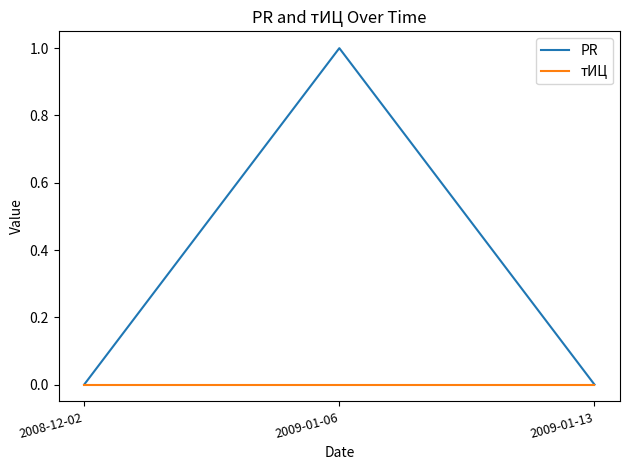

What is the difference between the highest and lowest values at 2009-01-06?

1